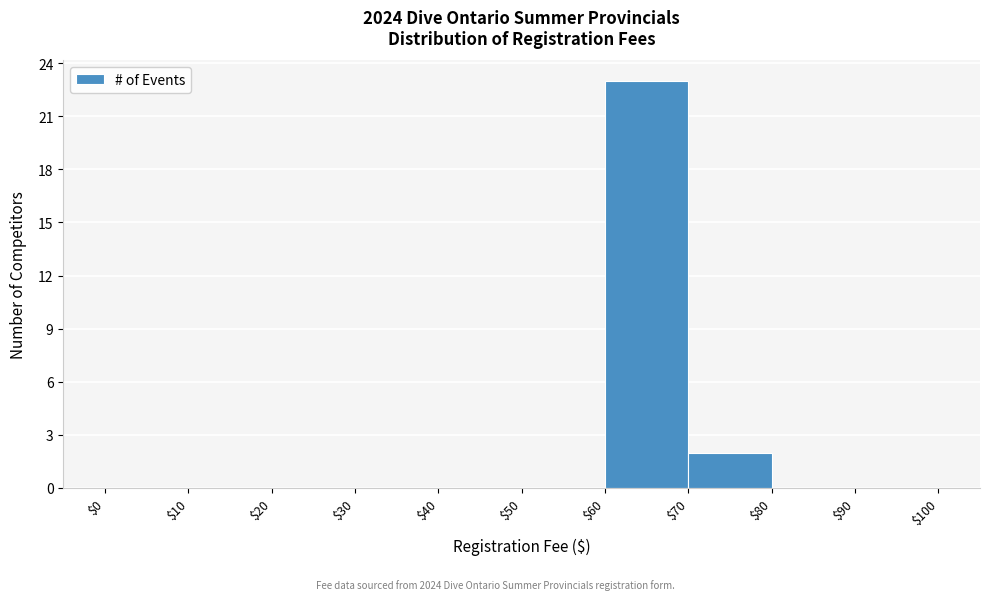

Reading left to right, list every bar in this chart as the range it spans on the x-axis followed by its height. The values are not printed on the chart, so give them approximately, as read against the axis.

$0 to $10: 0
$10 to $20: 0
$20 to $30: 0
$30 to $40: 0
$40 to $50: 0
$50 to $60: 0
$60 to $70: 23
$70 to $80: 2
$80 to $90: 0
$90 to $100: 0